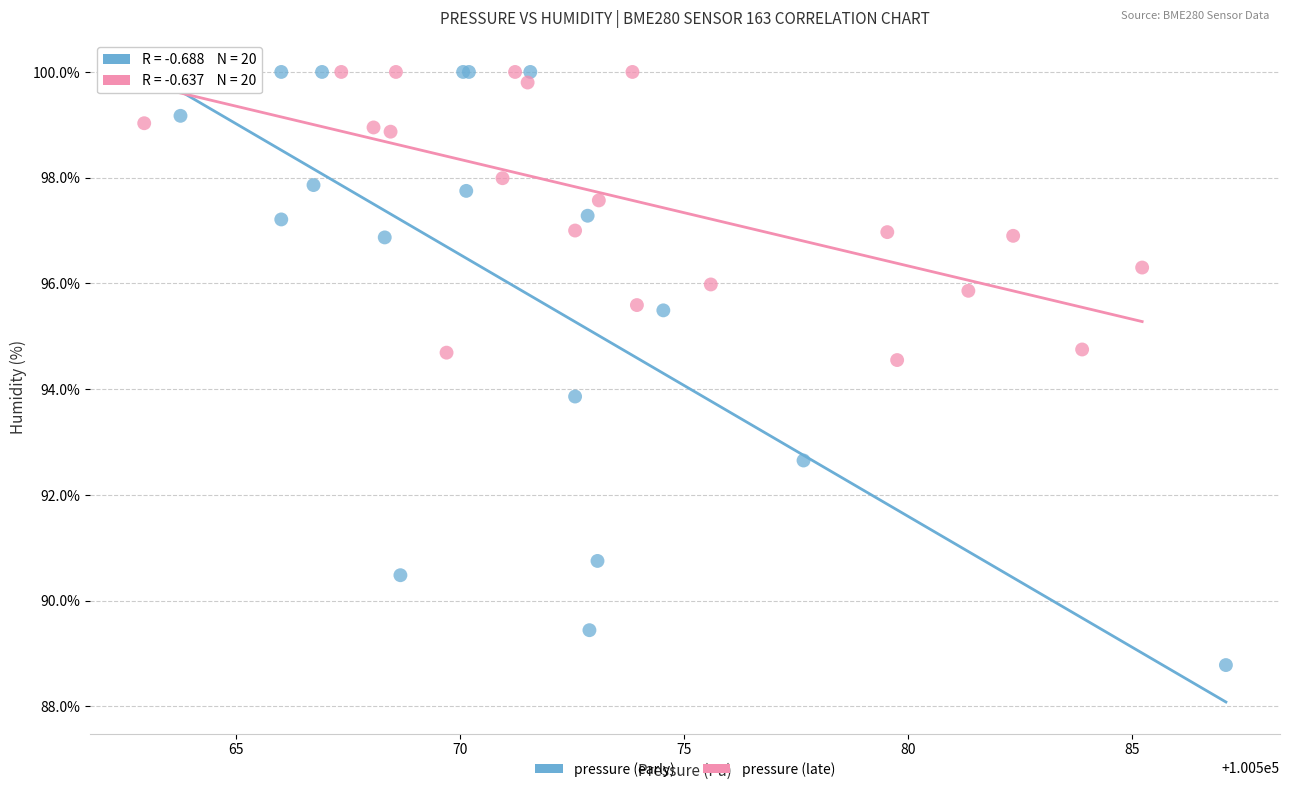

Which series has the largest Y range (max minus min)?

pressure (early)